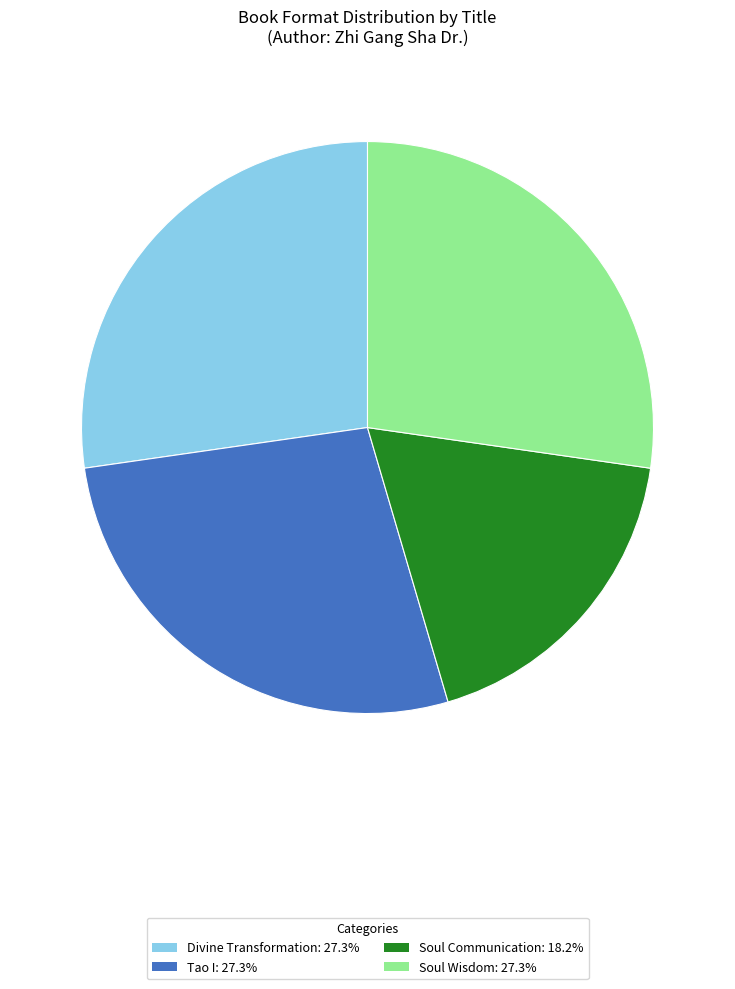

Is the sum of Soul Wisdom: 27.3% and Soul Communication: 18.2% greater than half?

No